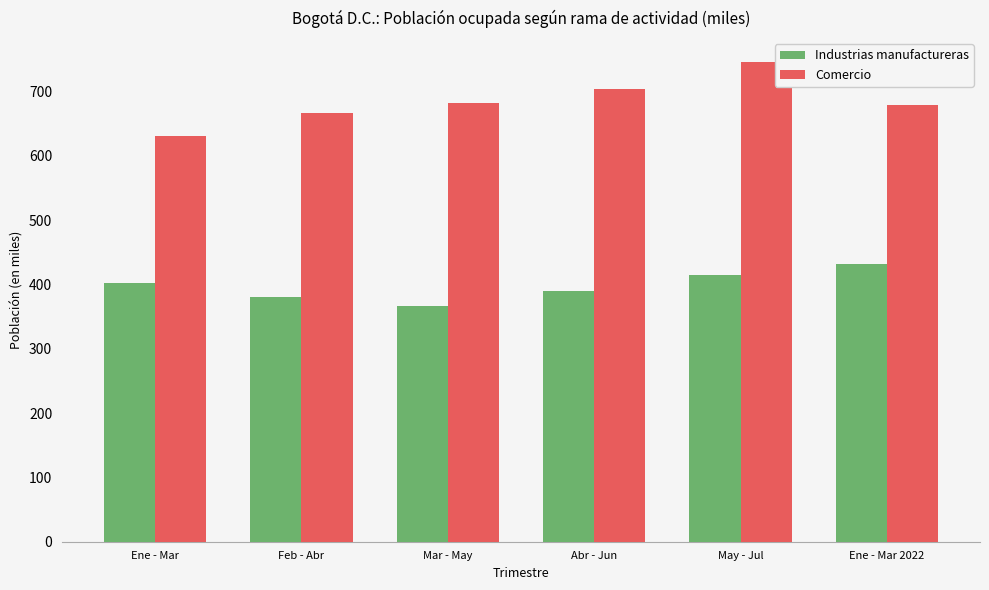

What is the average value of the Comercio series?

684.6